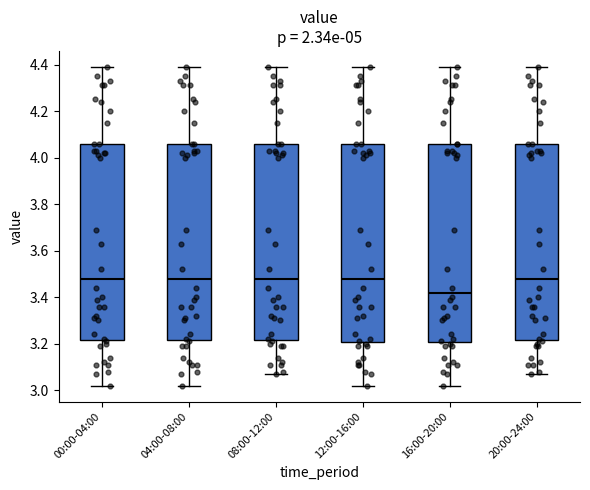

Reading left to right, transcribe this box plot: for each box, give where its median line is, the range the box spans, and where its two whiskers end, as read against the y-axis. The values are not printed on the chart, so give them approximately, as read against the axis.

00:00-04:00: median 3.48, box 3.22 to 4.06, whiskers 3.02 to 4.40
04:00-08:00: median 3.48, box 3.22 to 4.06, whiskers 3.02 to 4.40
08:00-12:00: median 3.48, box 3.22 to 4.06, whiskers 3.08 to 4.40
12:00-16:00: median 3.48, box 3.20 to 4.06, whiskers 3.02 to 4.40
16:00-20:00: median 3.42, box 3.20 to 4.06, whiskers 3.02 to 4.40
20:00-24:00: median 3.48, box 3.22 to 4.06, whiskers 3.08 to 4.40